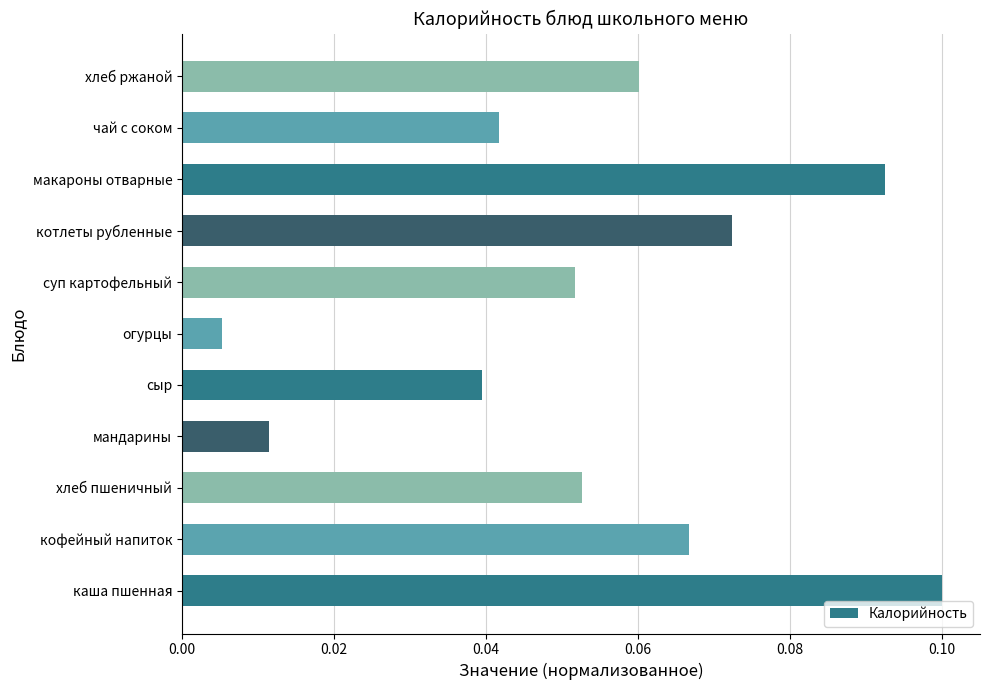

At which label is the value closest to 0?

огурцы